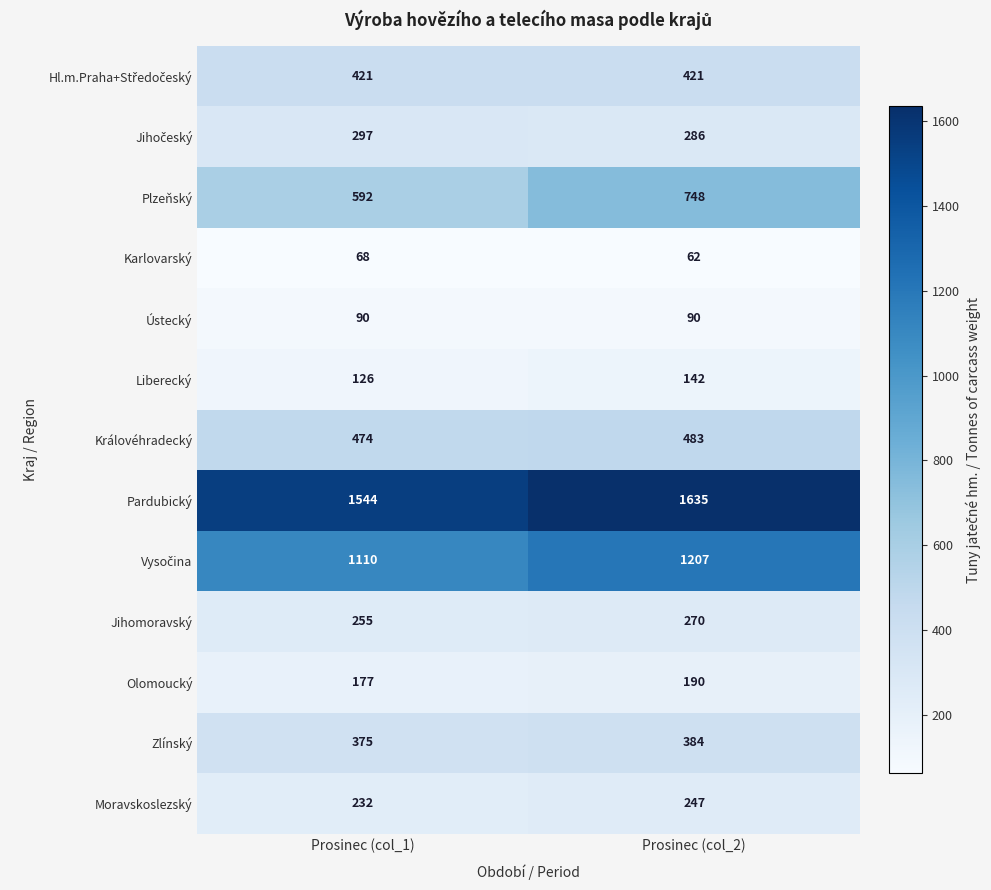

The Karlovarský series shows 100 at Prosinec (col_1). True or false?

False